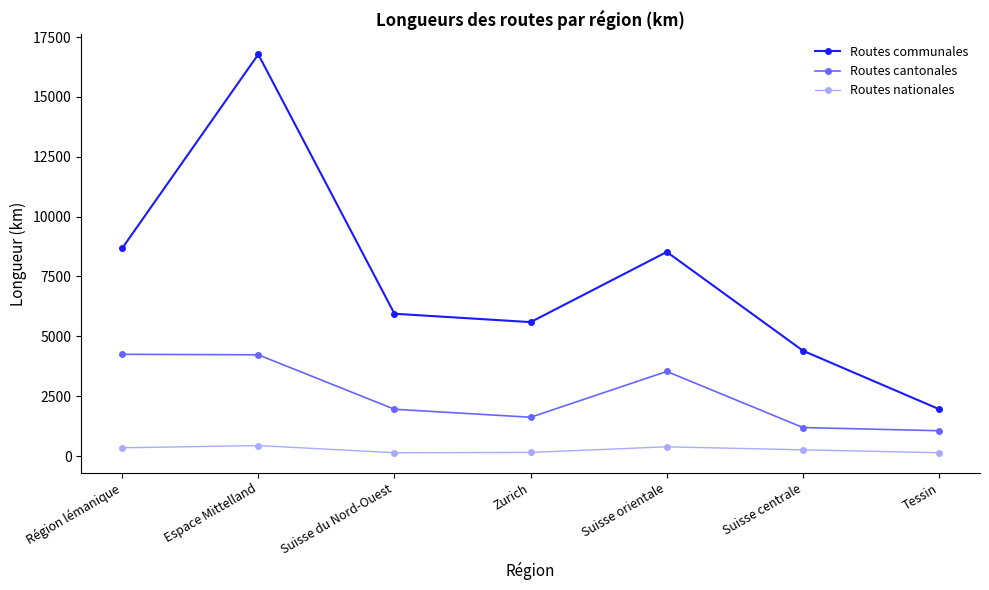

What is the difference between the second highest and minimum values in the Routes nationales series?

246.7